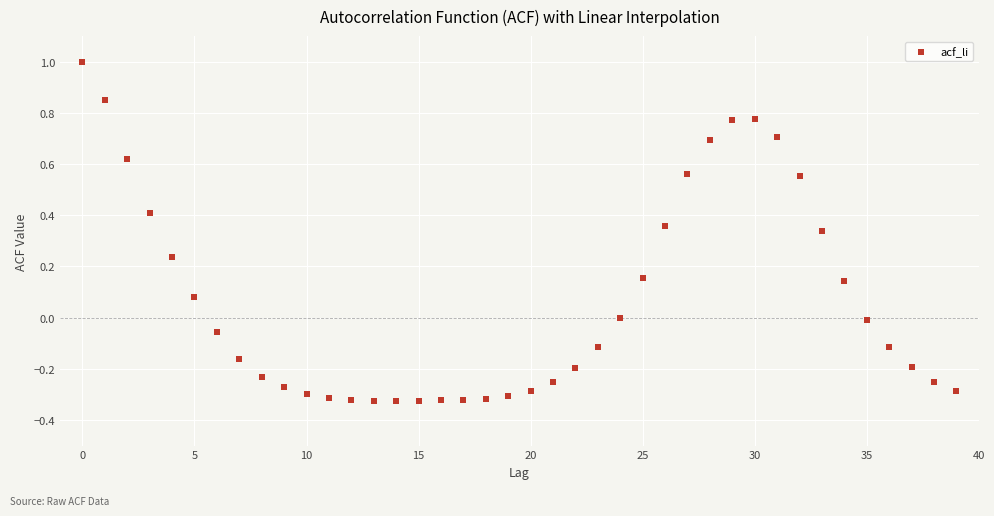

What is the range of Y values (max minus min)?

1.3